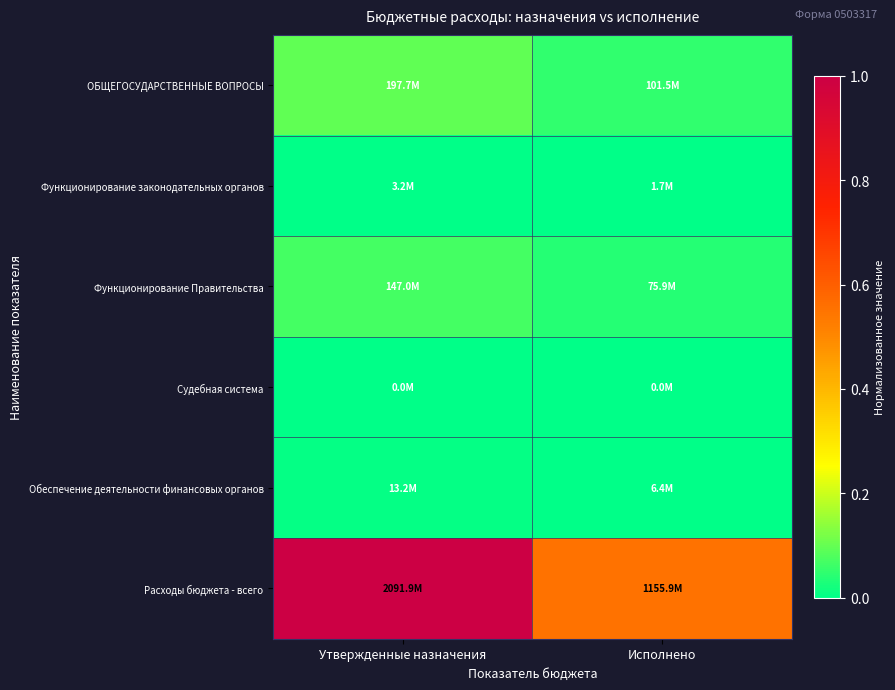

What is the spread (max minus min) of values at Исполнено?

0.6